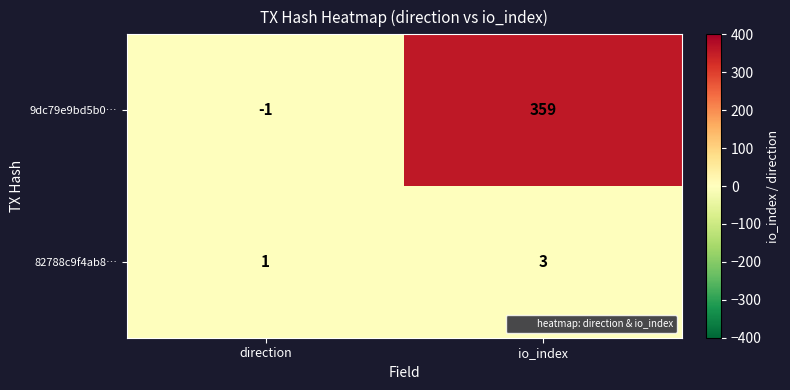

Reading left to right, list all the values displayed in this chart.

9dc79e9bd5b0…: -1	359
82788c9f4ab8…: 1	3